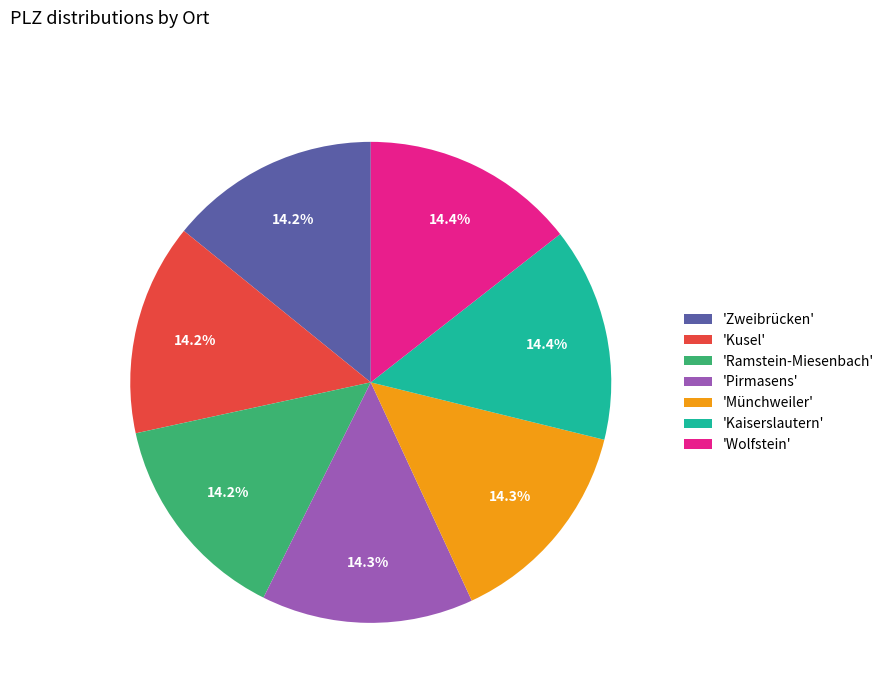

To the nearest percent, what is the average slice percentage?

14%